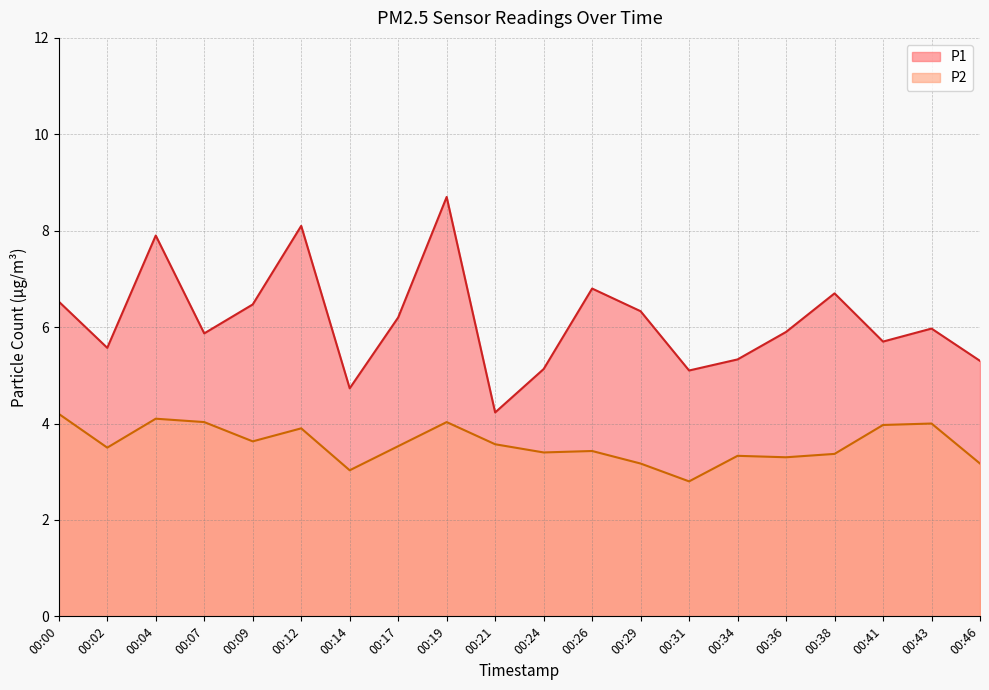

Which category has the lowest value in the P1 series?

00:21